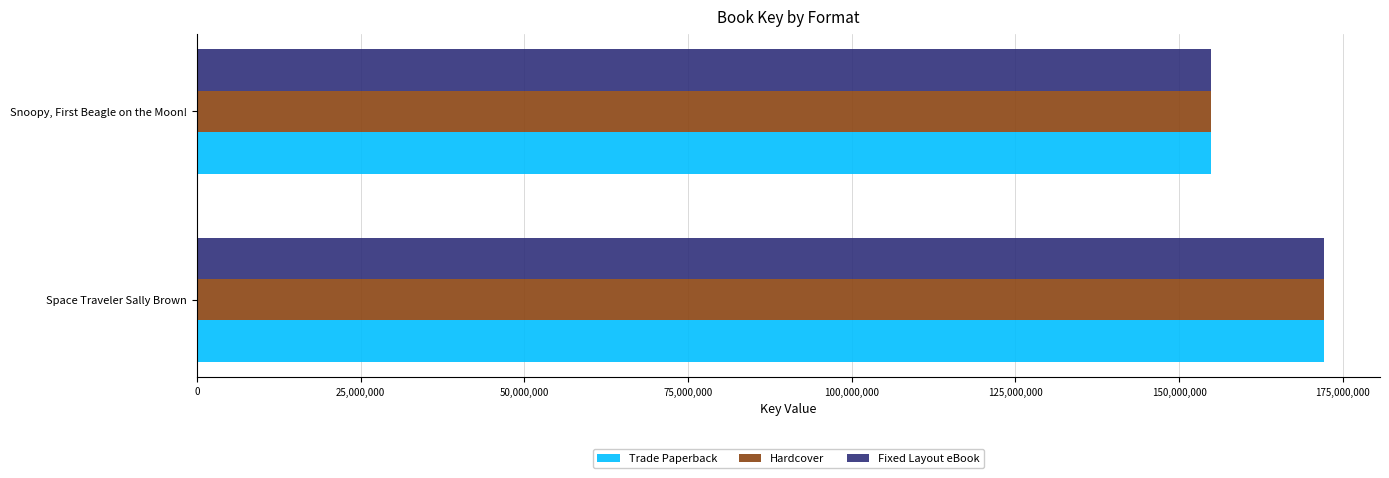

What is the smallest value displayed?

154864007